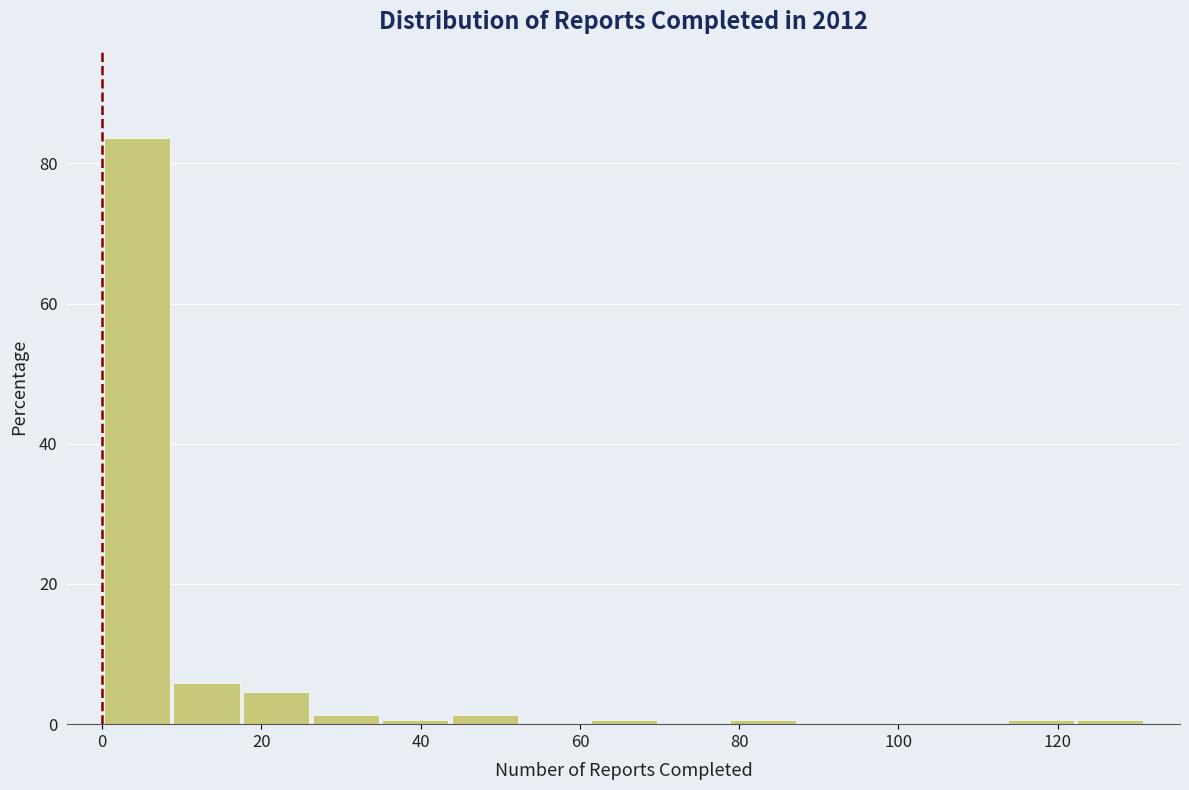

Which range on the x-axis has the tallest bar?

0 to 8